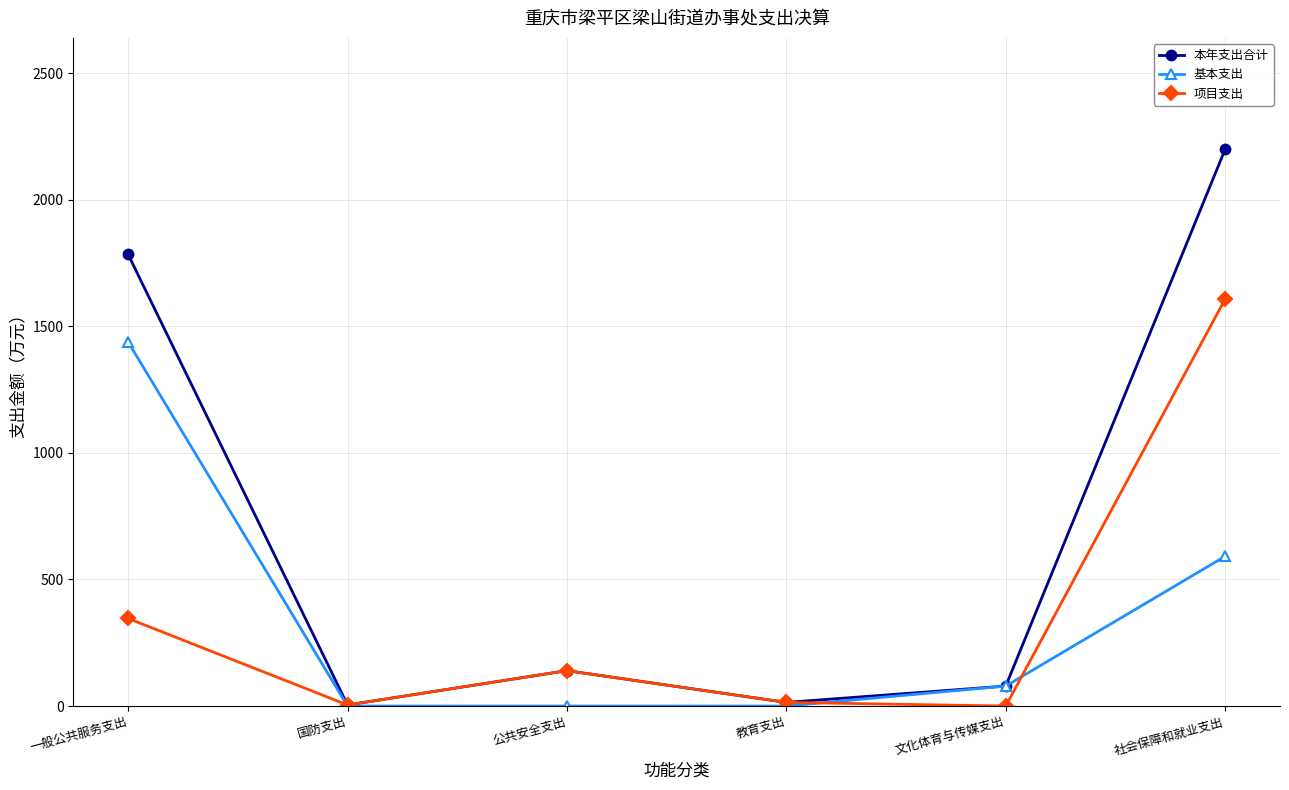

Between 一般公共服务支出 and 公共安全支出, which series saw the biggest shift?

本年支出合计